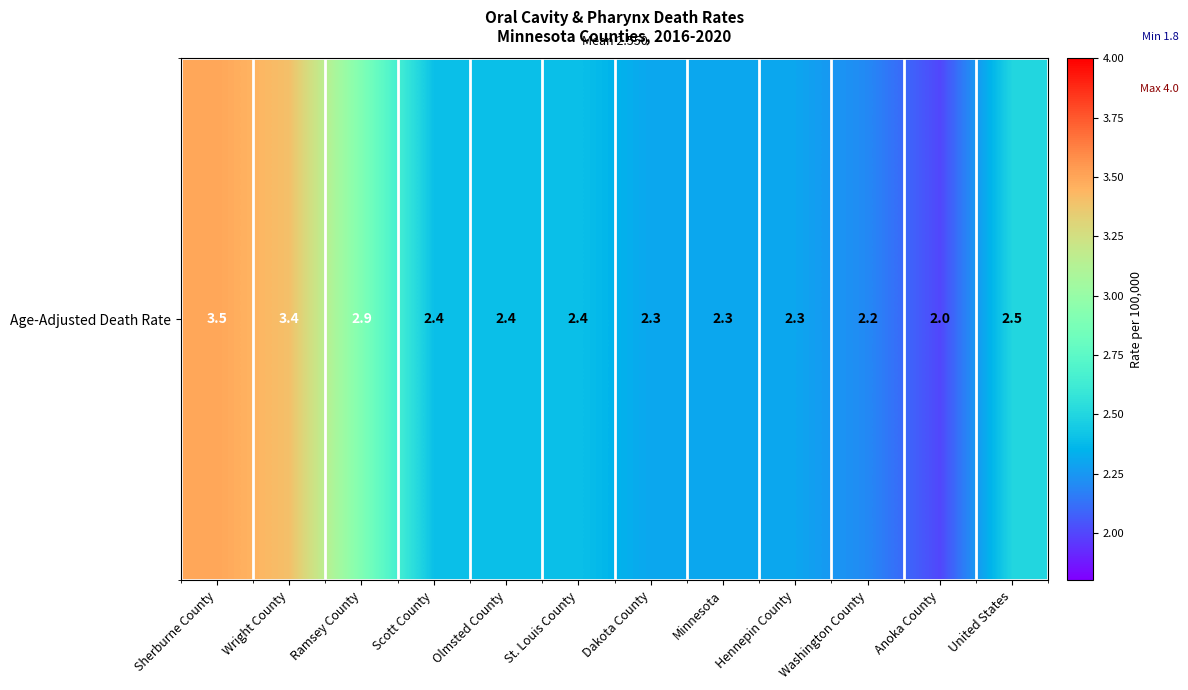

What is the change in value from Scott County to Anoka County?

-0.4